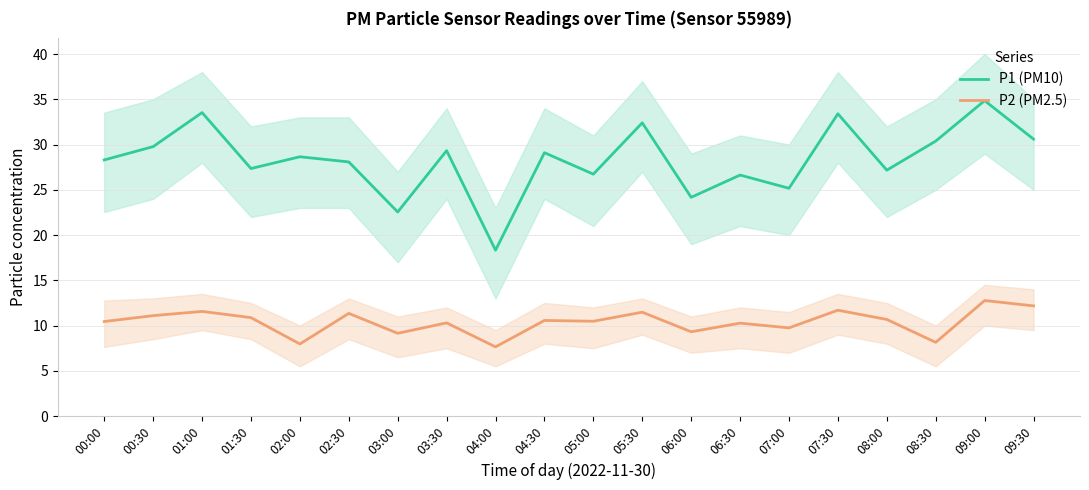

Which category has the lowest value across all series?

04:00